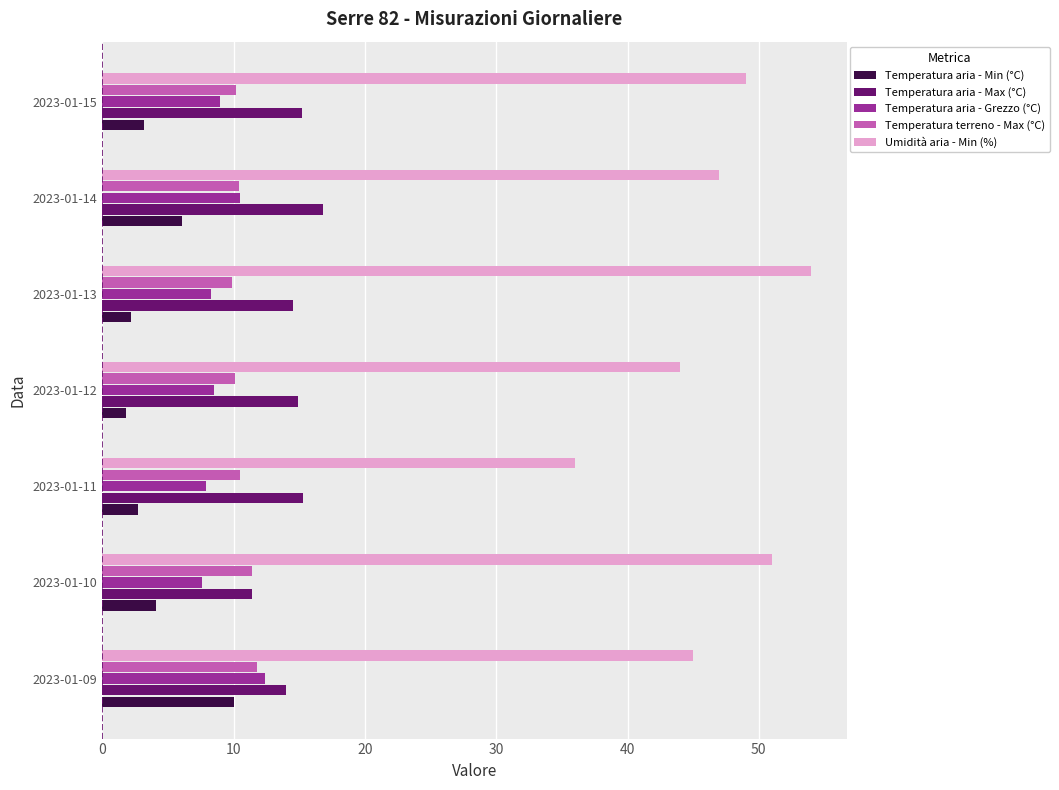

Is the value of Temperatura aria - Min (°C) at 2023-01-14 greater than the value of Temperatura aria - Grezzo (°C) at 2023-01-11?

No